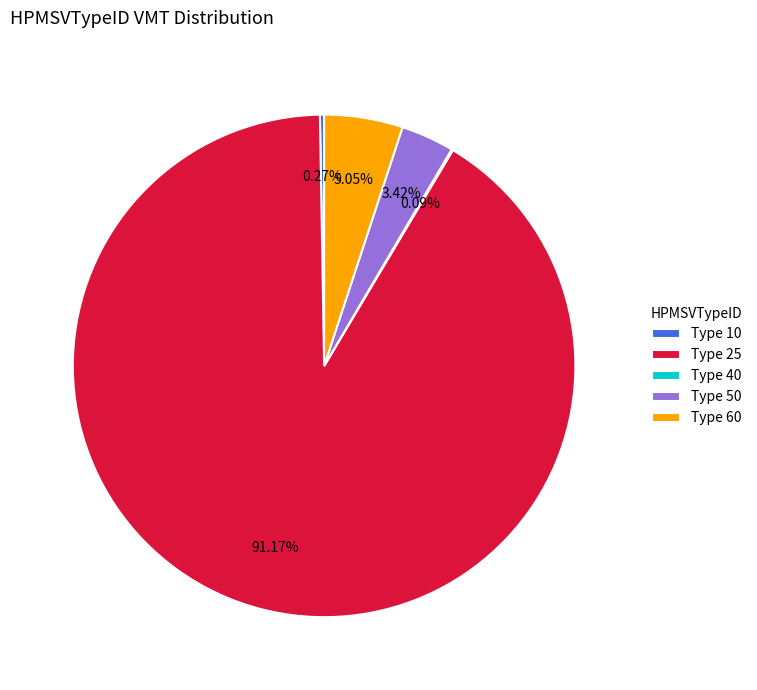

What is the majority slice?

Type 25